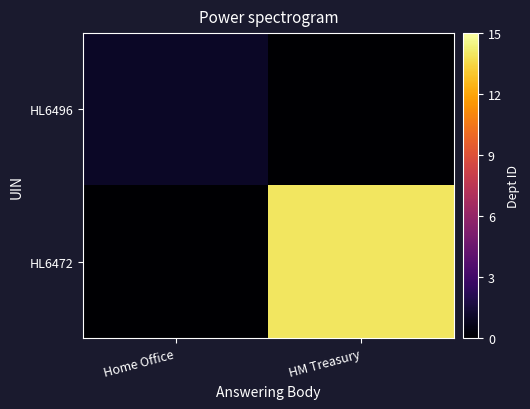

Between Home Office and HM Treasury, which series saw the biggest shift?

HL6472